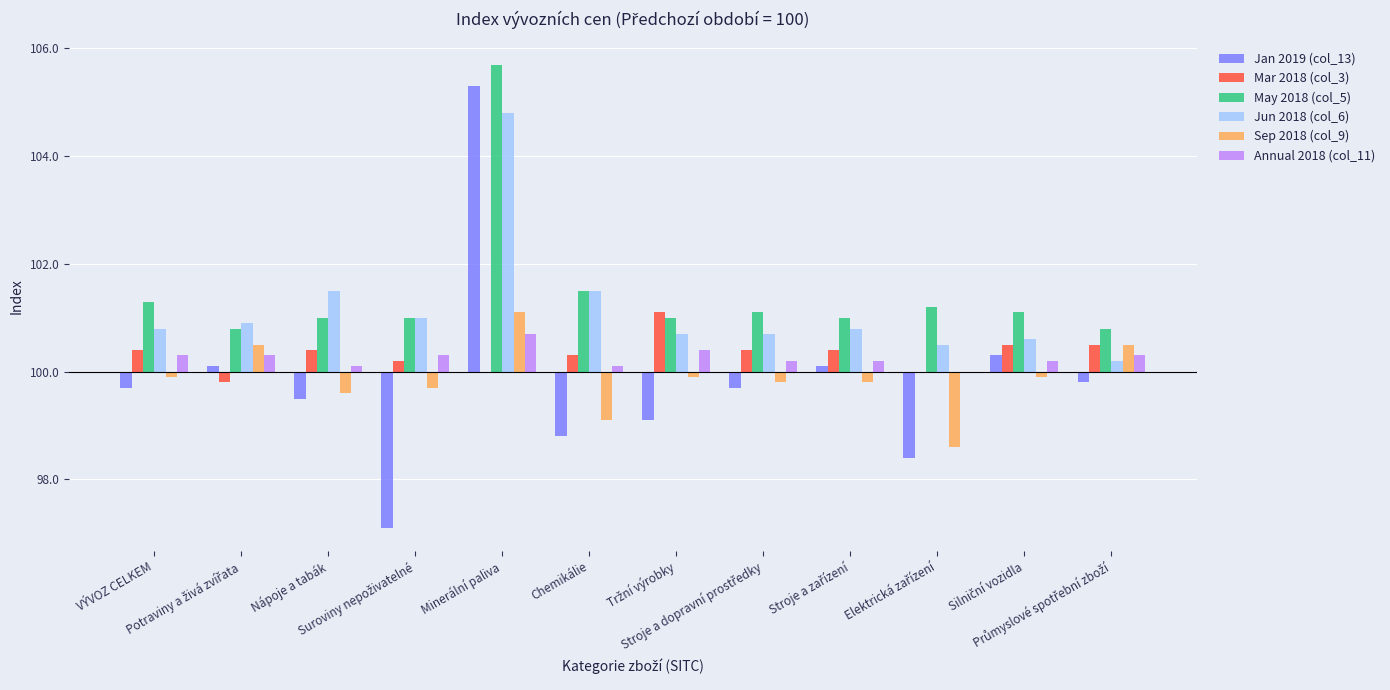

At Minerální paliva, list the series in order from largest to smallest.

May 2018 (col_5), Jan 2019 (col_13), Jun 2018 (col_6), Sep 2018 (col_9), Annual 2018 (col_11), Mar 2018 (col_3)